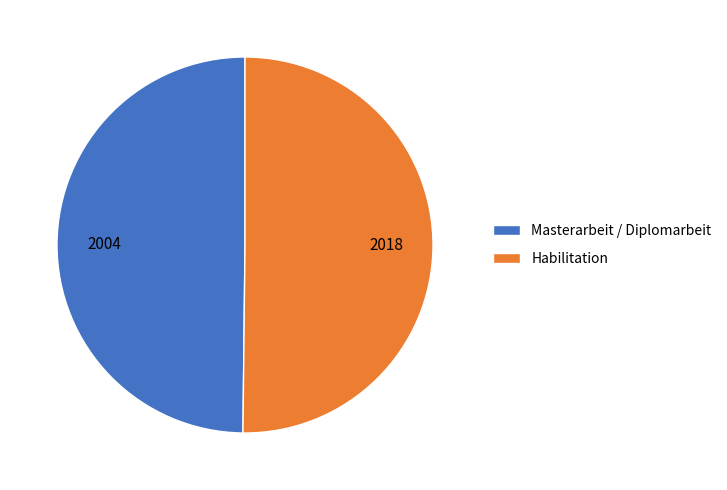

Do Habilitation and Masterarbeit / Diplomarbeit together represent more than half of the pie?

Yes